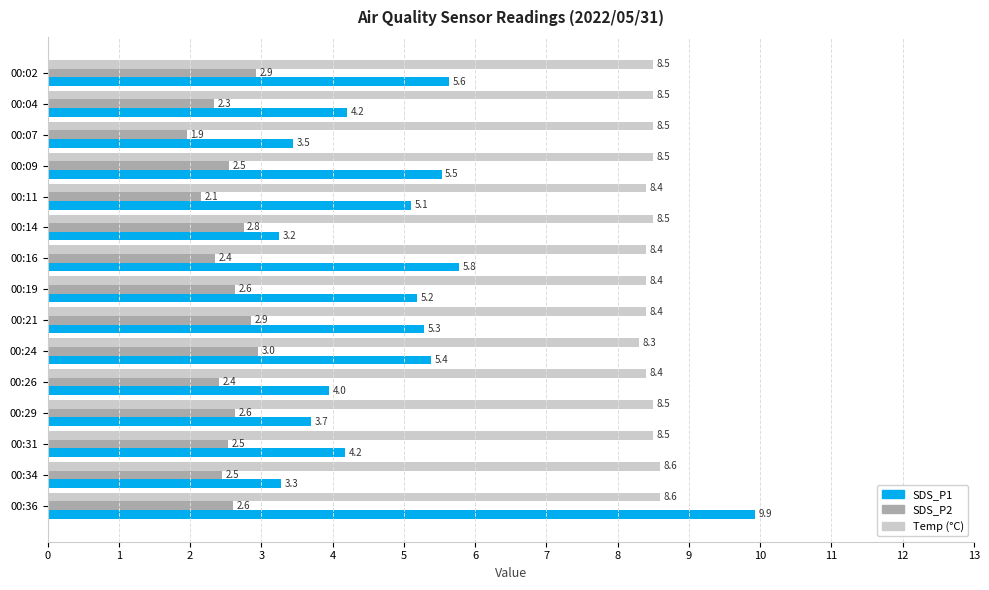

What is the spread (max minus min) of values at 00:04?

6.2